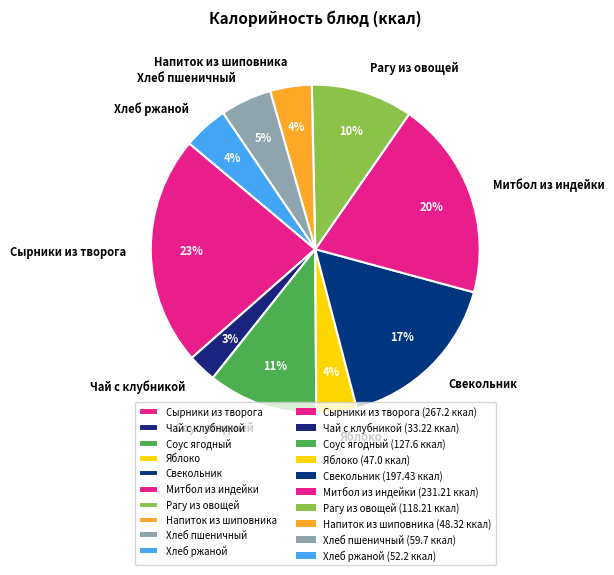

Which slice is the largest?

Сырники из творога